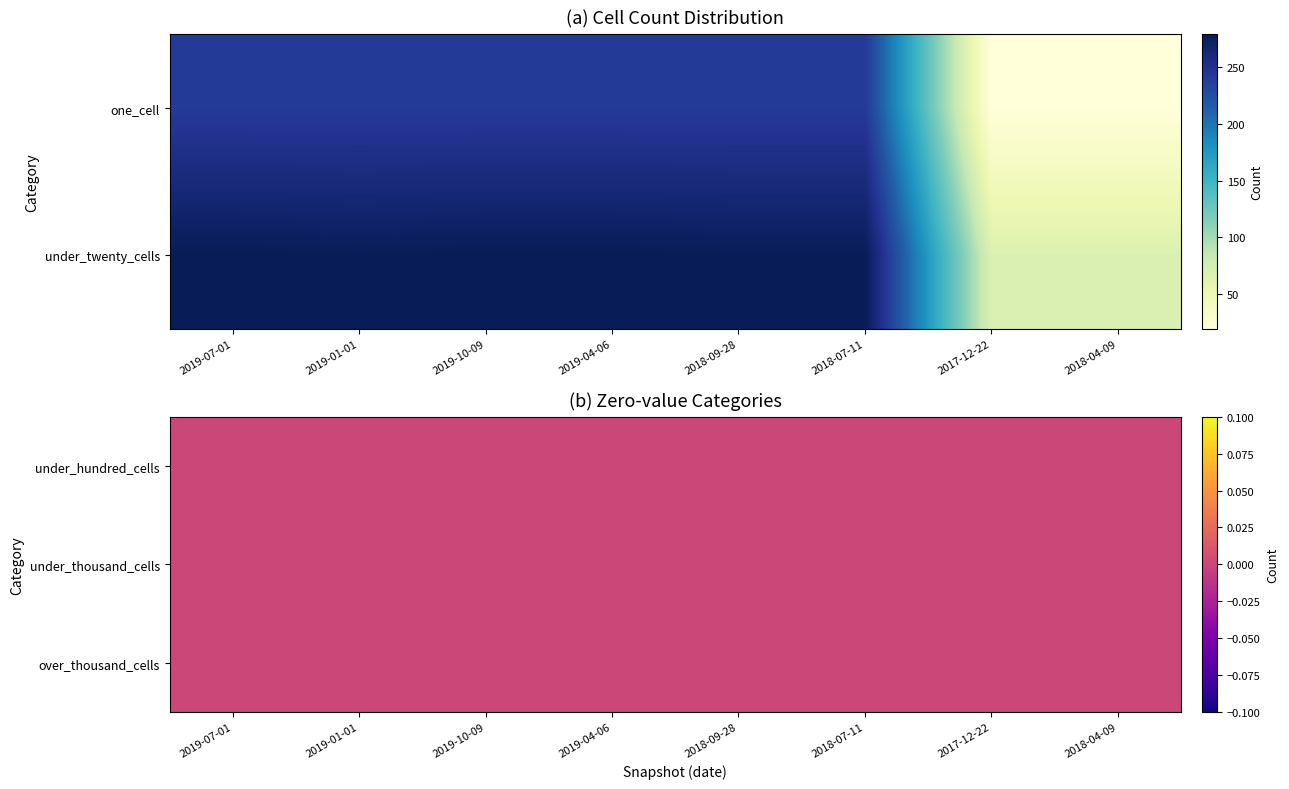

Reading right to left, transcribe all the data shown in this chart.

2019-07-01: 4=0	3=0	2=0	1=279	0=241
2019-01-01: 4=0	3=0	2=0	1=278	0=241
2019-10-09: 4=0	3=0	2=0	1=279	0=241
2019-04-06: 4=0	3=0	2=0	1=279	0=241
2018-09-28: 4=0	3=0	2=0	1=278	0=241
2018-07-11: 4=0	3=0	2=0	1=278	0=241
2017-12-22: 4=0	3=0	2=0	1=67	0=19
2018-04-09: 4=0	3=0	2=0	1=67	0=19